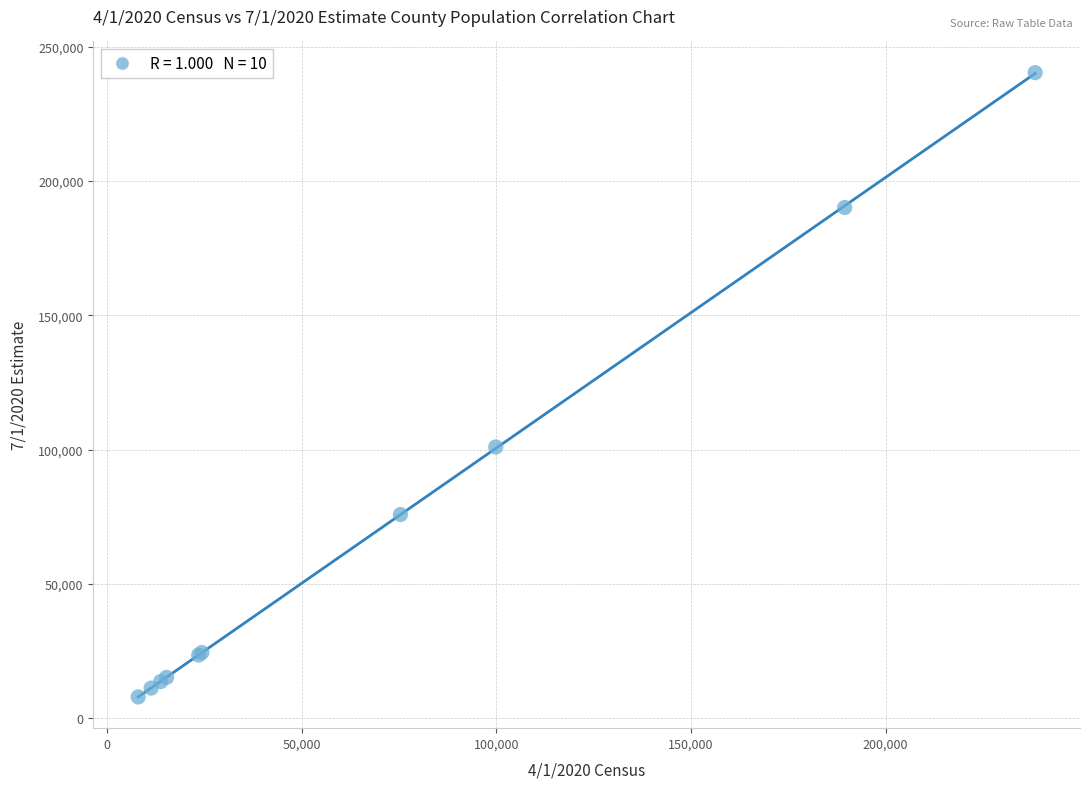

What Y value in the scatter plot is closest to 124186?

101036